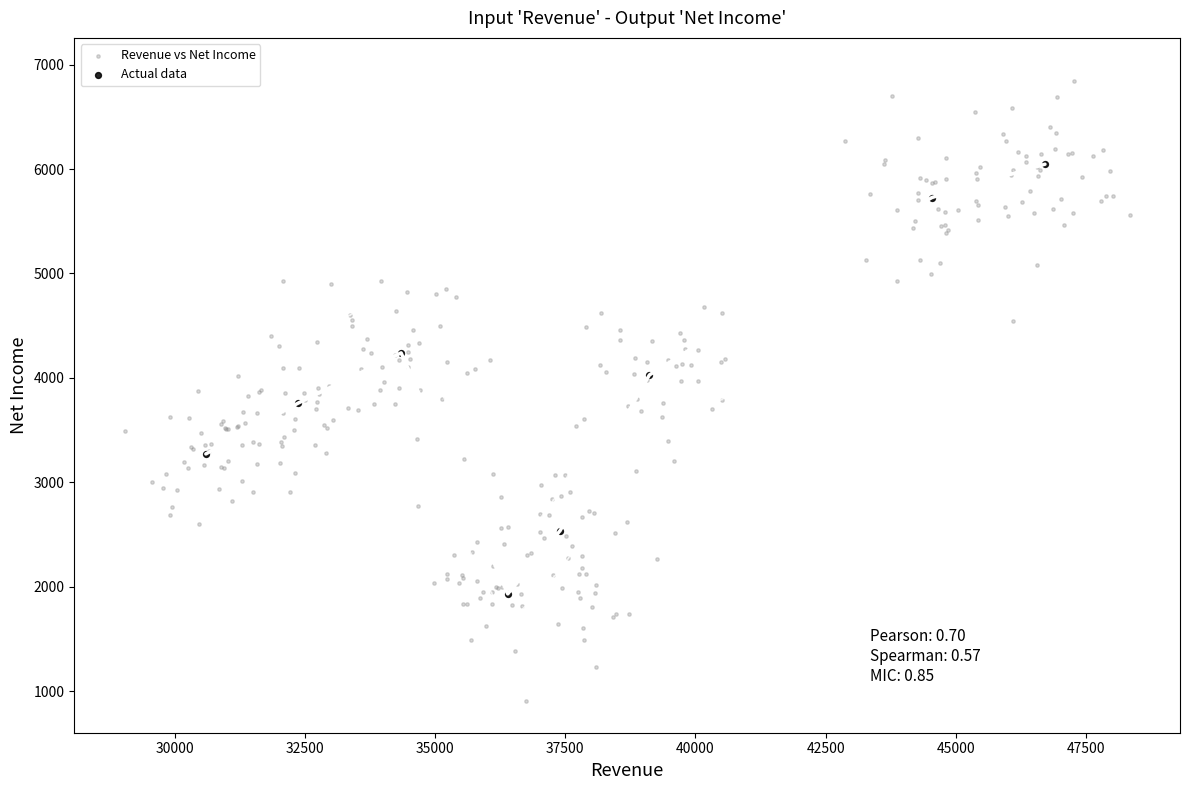

Which series reaches the minimum Y coordinate?

Revenue vs Net Income